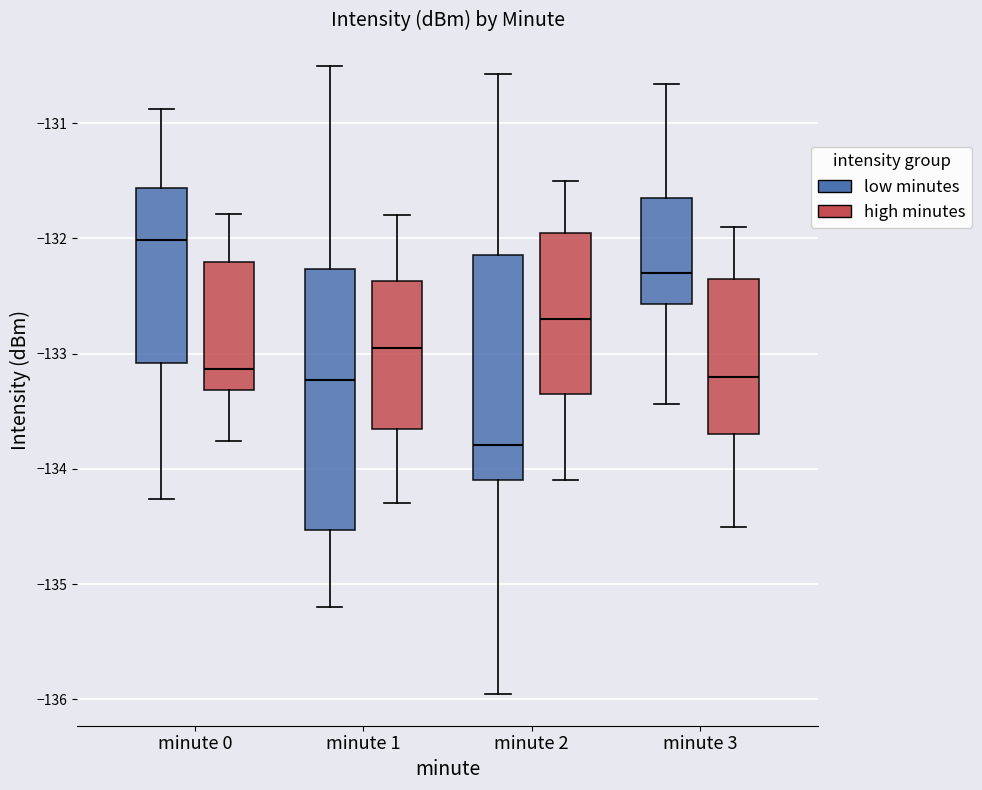

Which box's median line is the lowest?

minute 2 (low minutes)